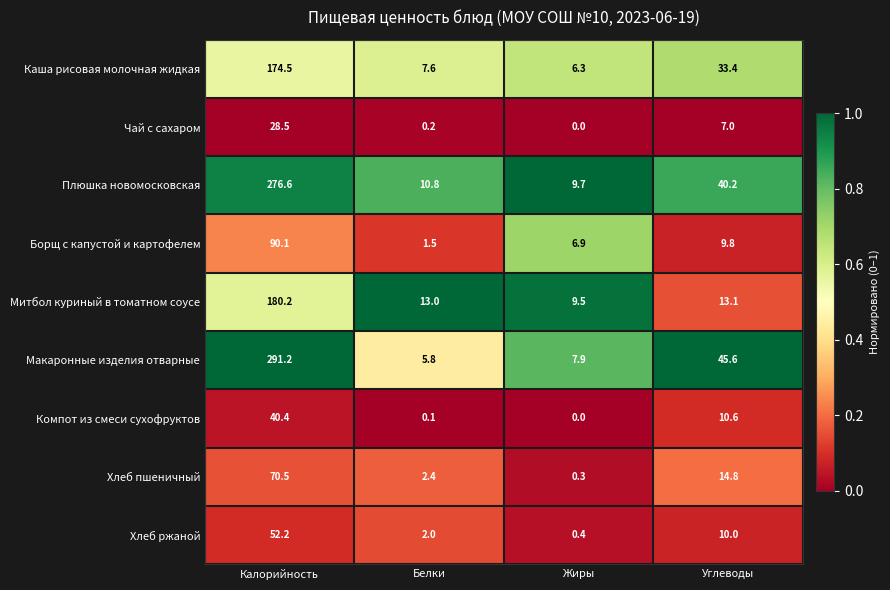

True or false: Компот из смеси сухофруктов has a value of 0.0 at Жиры.

True